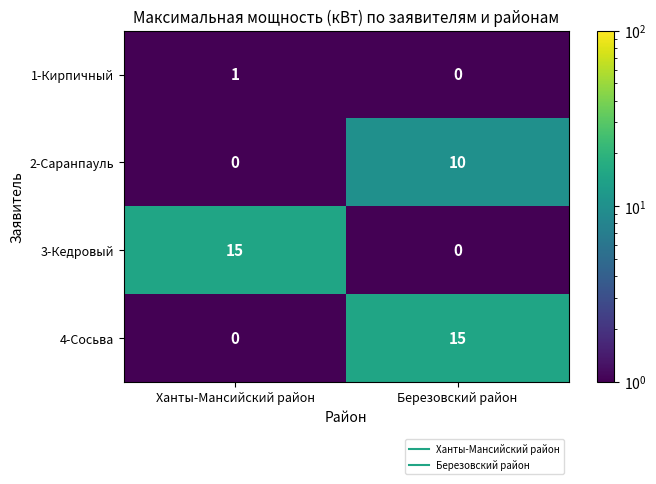

What is the total value across all series at Ханты-Мансийский район?

16